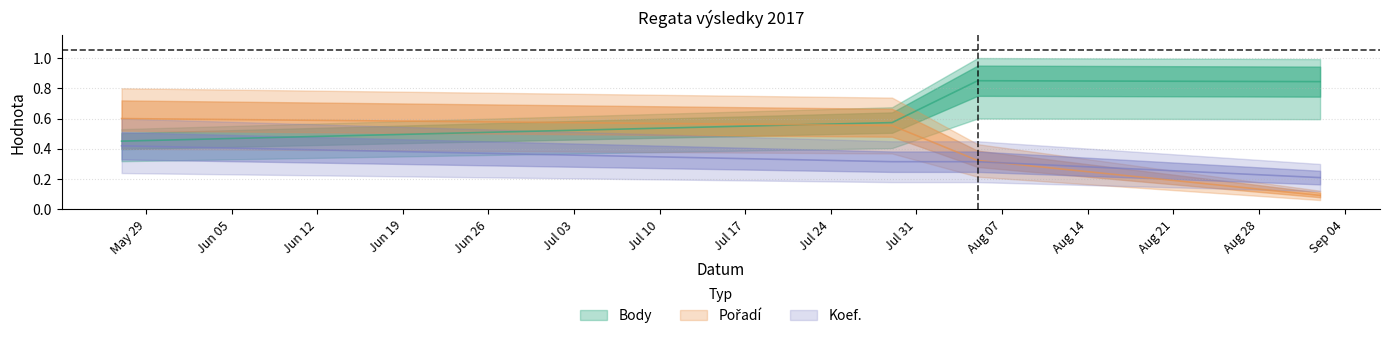

What is the difference between the maximum and minimum values in the Koef. series?

0.2